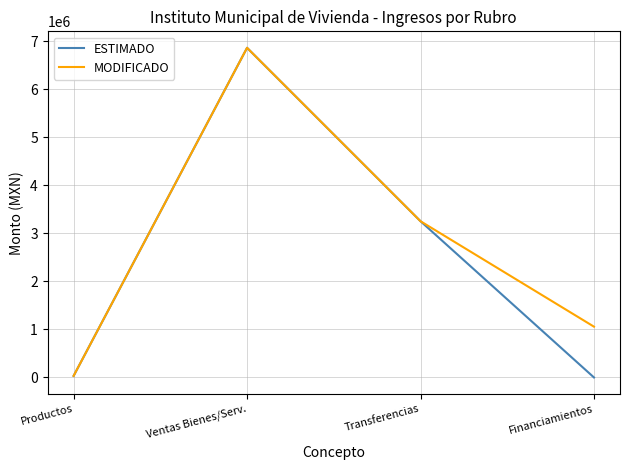

List the series in order of their overall mean, highest first.

MODIFICADO, ESTIMADO